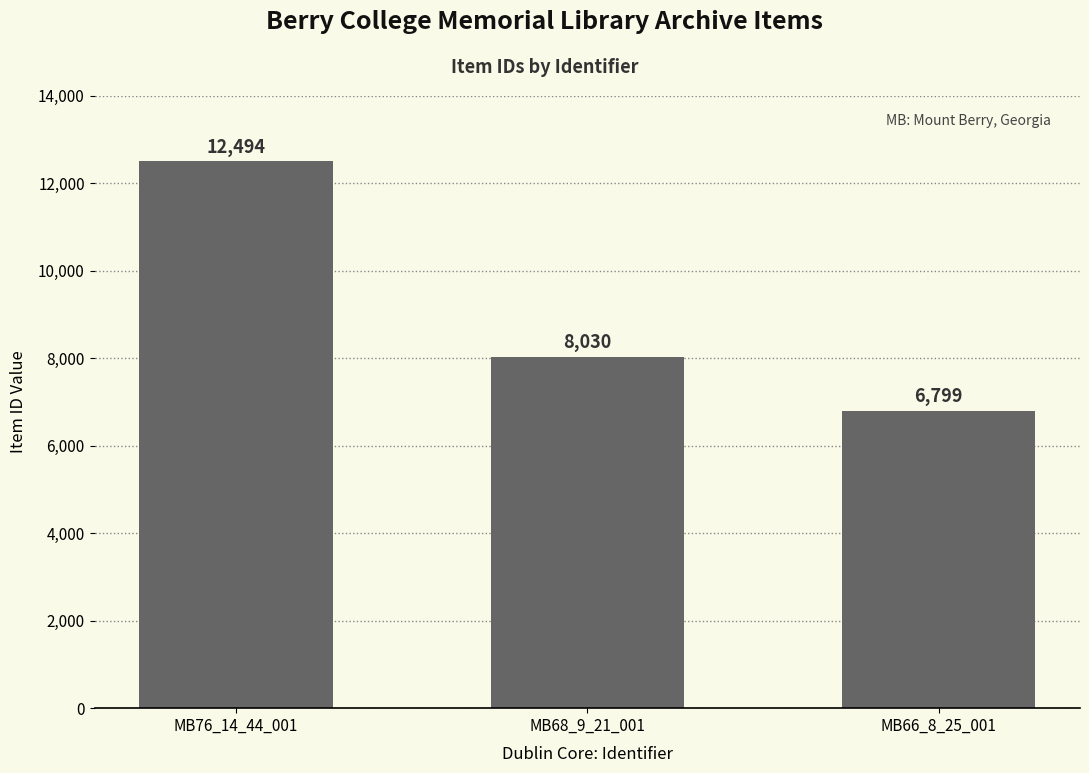

List the labels in order of value, smallest first.

MB66_8_25_001, MB68_9_21_001, MB76_14_44_001